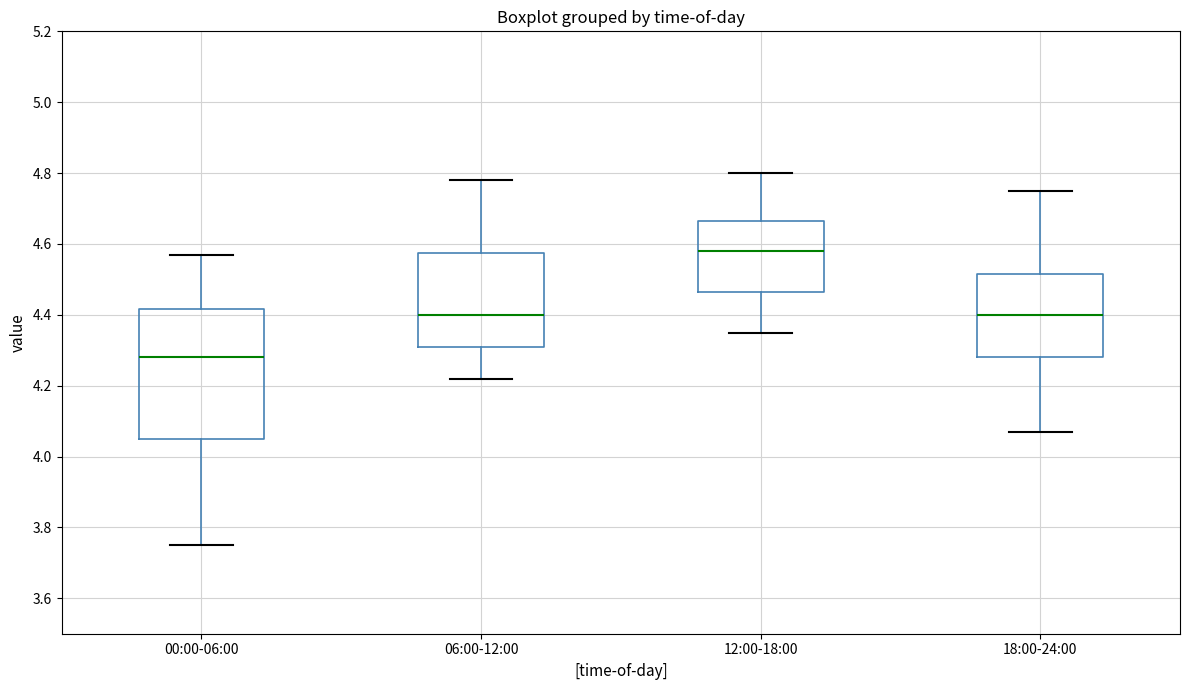

Which box is the tallest, from its lower edge to its upper edge?

00:00-06:00